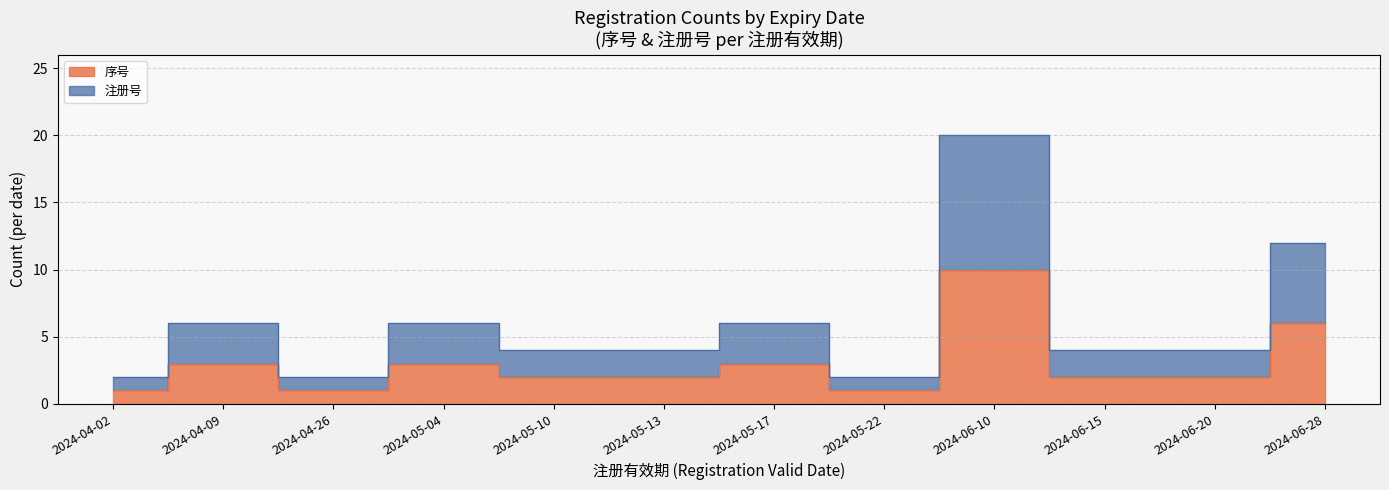

Read the 注册号累计 value at 2024-06-10, to the nearest 10.

30